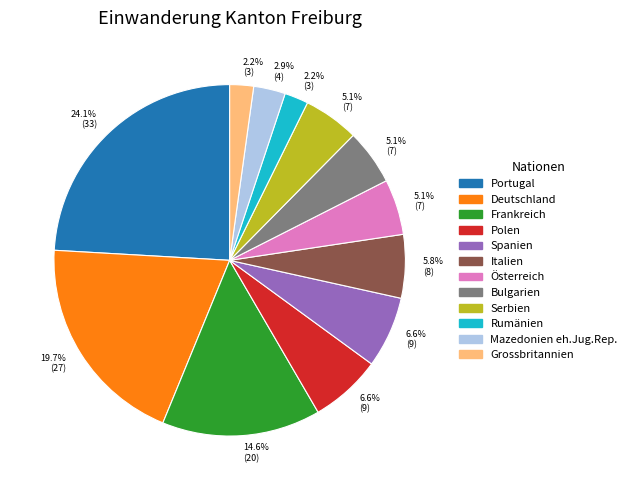

To the nearest percent, what is the combined percentage of Portugal and Frankreich?

39%